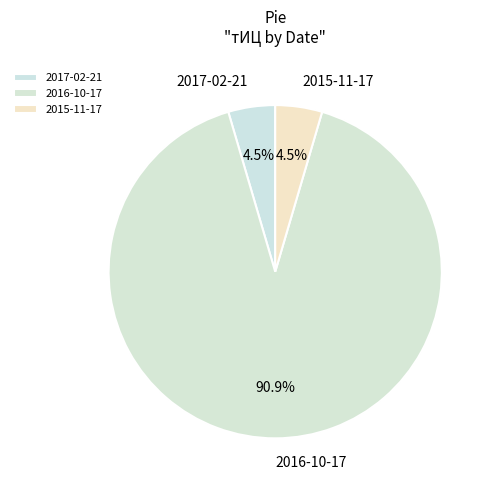

To the nearest percent, what is the combined percentage of 2016-10-17 and 2017-02-21?

95%